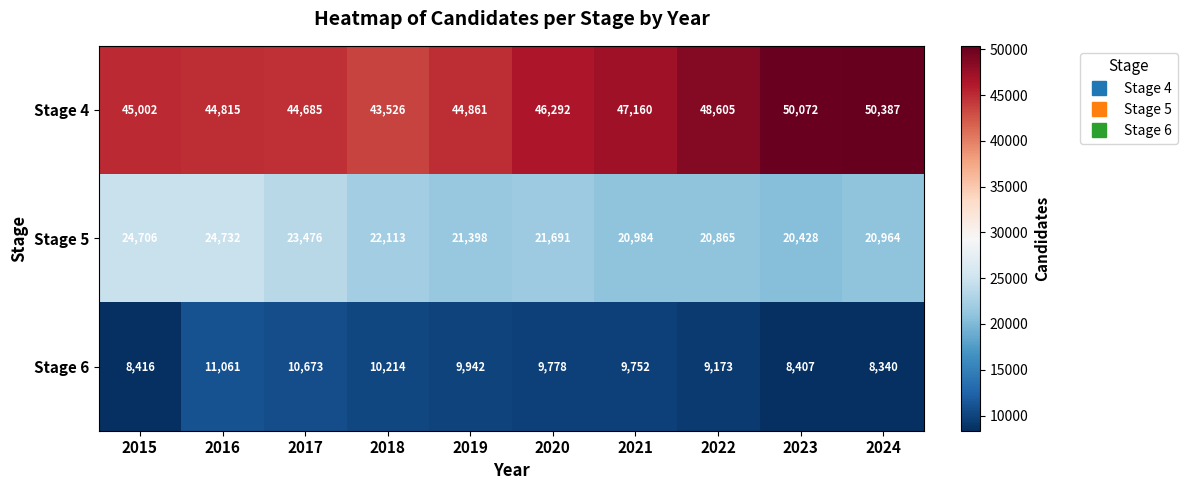

What is the smallest value displayed?

8340